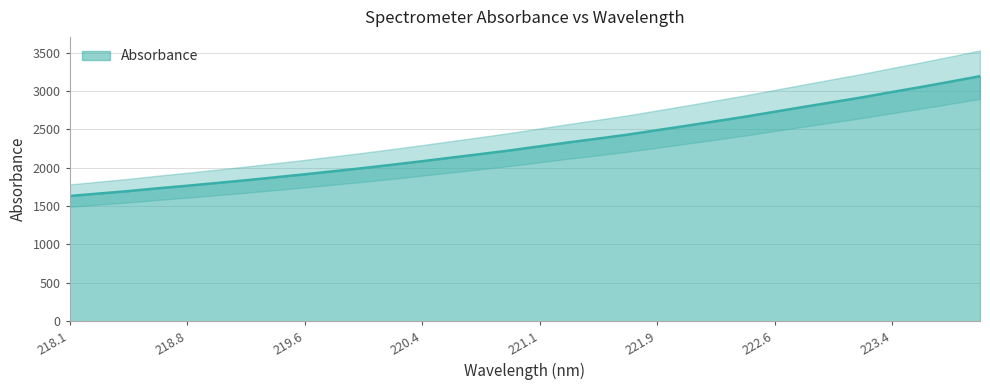

What is the minimum value for Absorbance?

1632.0